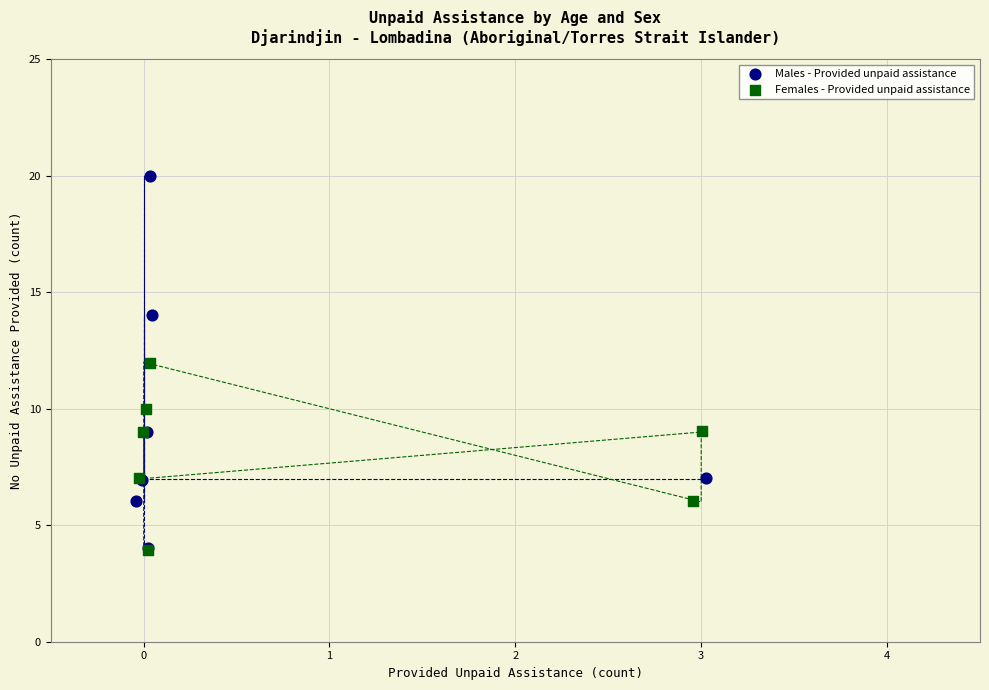

What are all the series names shown in the legend?

Males - Provided unpaid assistance, Females - Provided unpaid assistance